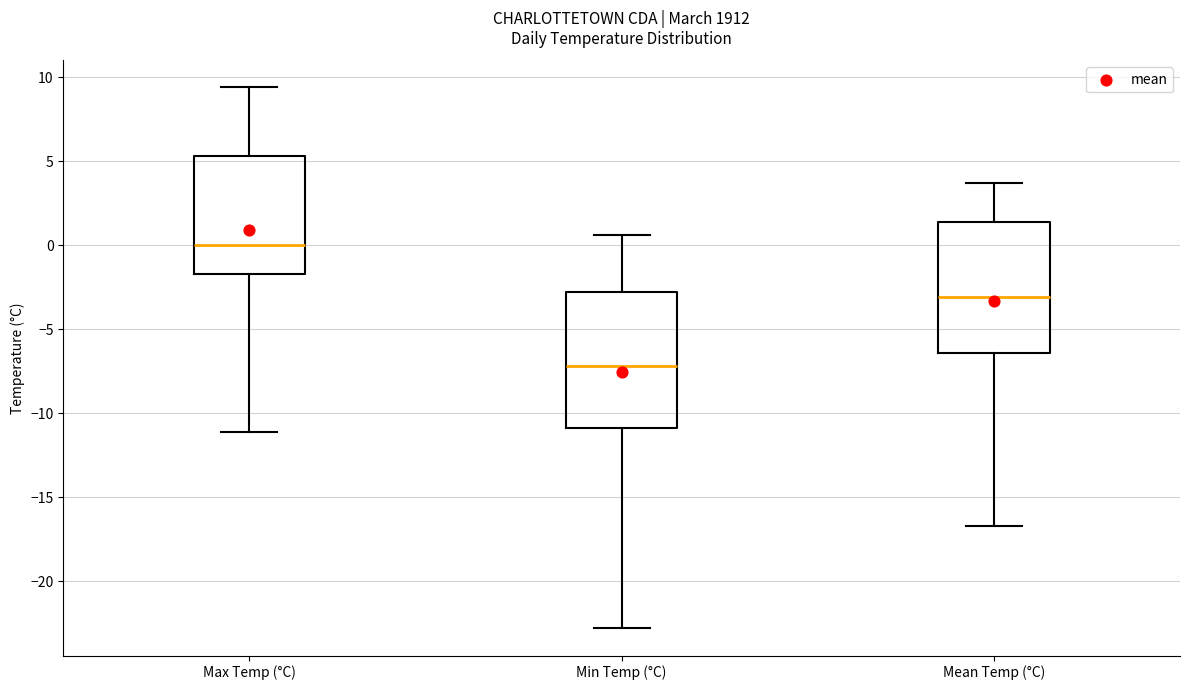

Which box's median line is the highest?

Max Temp (°C)